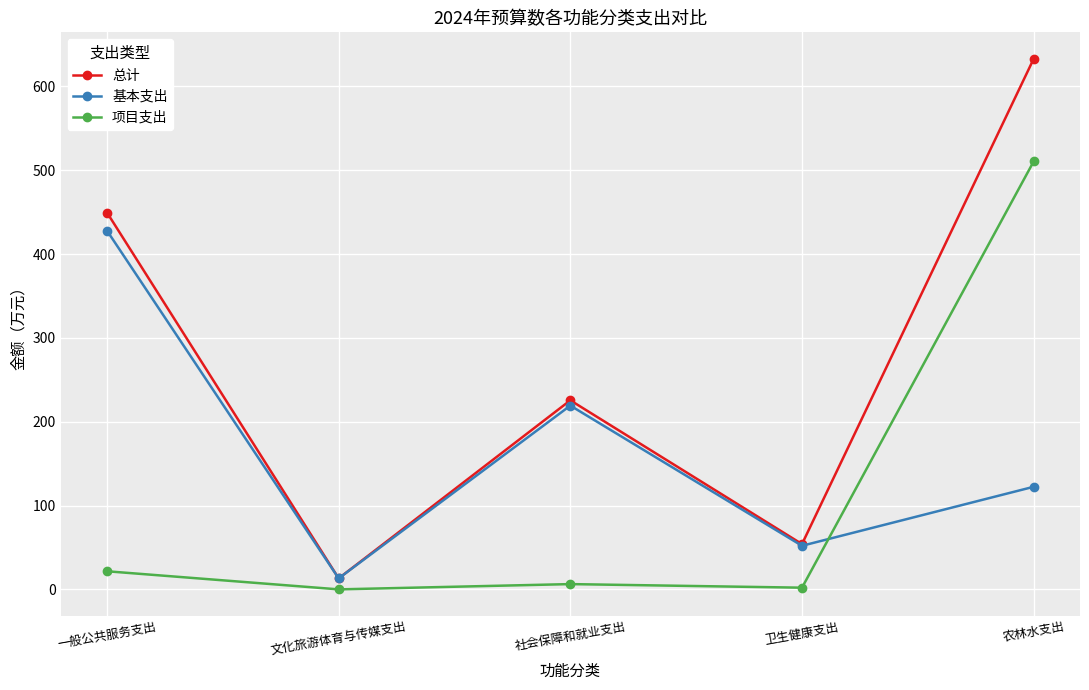

What is the label of the 3rd point from the right?

社会保障和就业支出